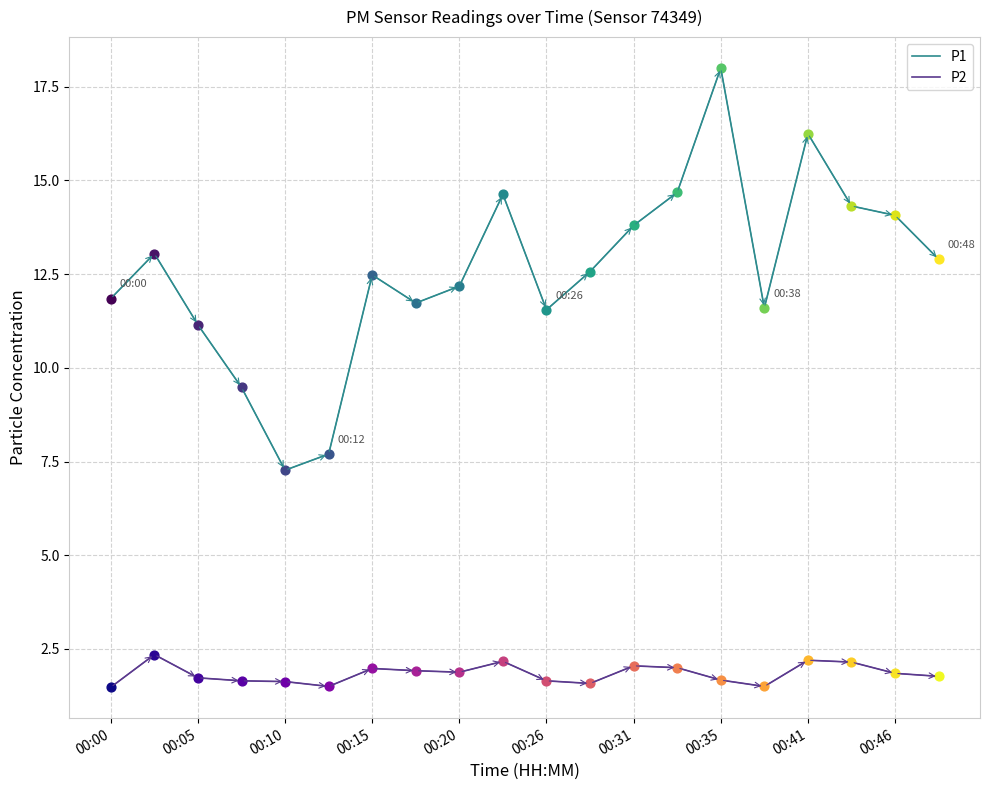

Which series has the largest total across all categories?

P1